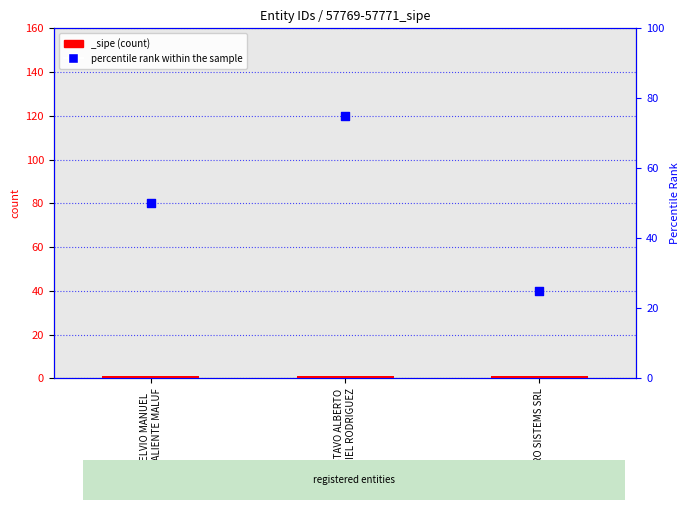

What is the ratio of the value at MICRO SISTEMS SRL to the value at GUSTAVO ALBERTO
MACIEL RODRIGUEZ?

0.3